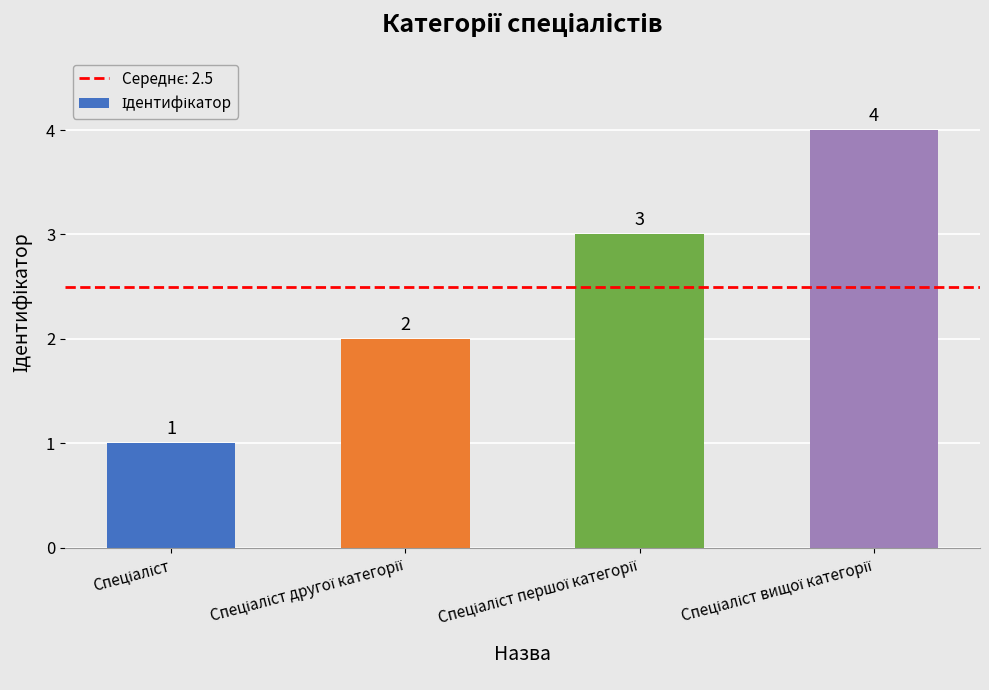

What is the value of the 4th bar from the left?

4